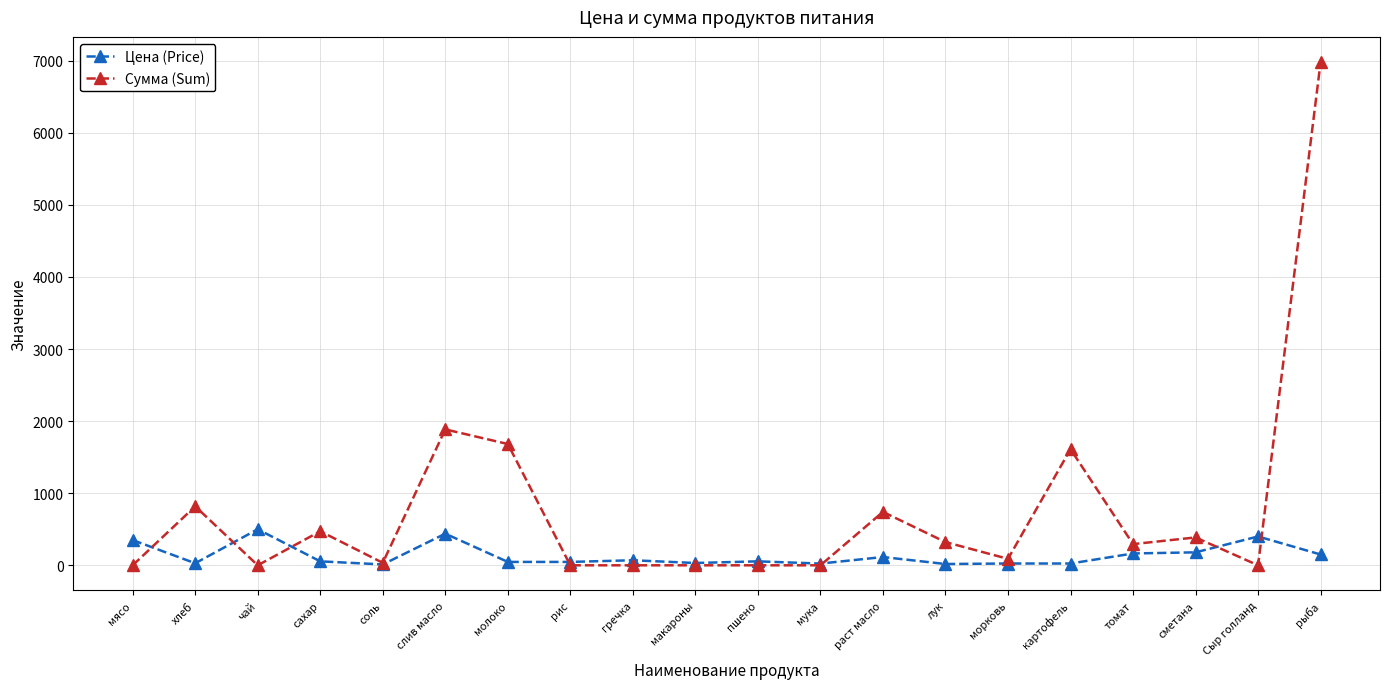

Rank the series by their maximum value, from highest to lowest.

Сумма (Sum), Цена (Price)